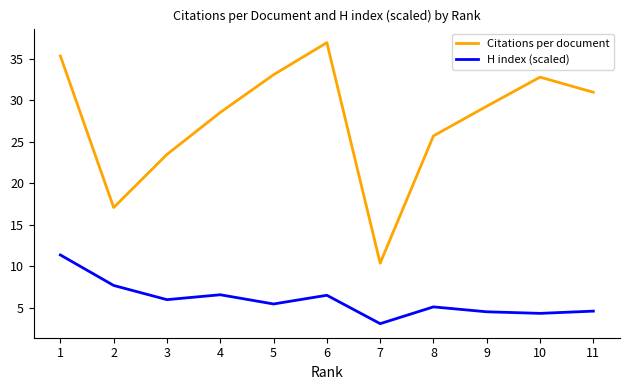

Which series changed the most between 1 and 3?

Citations per document